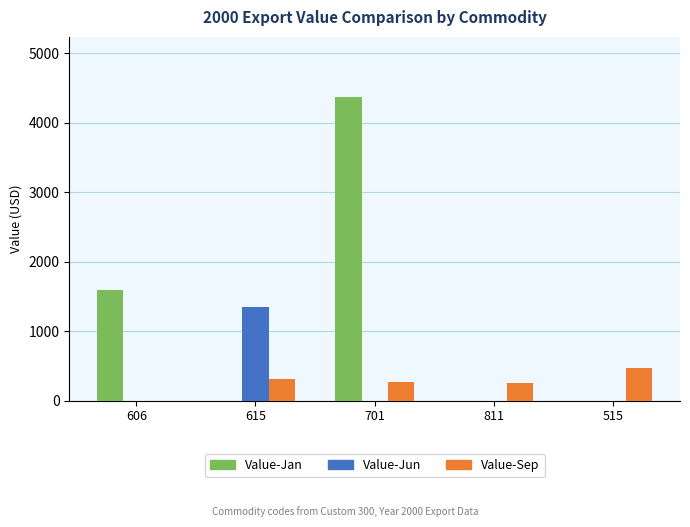

What is the highest value of the Value-Sep series?

465